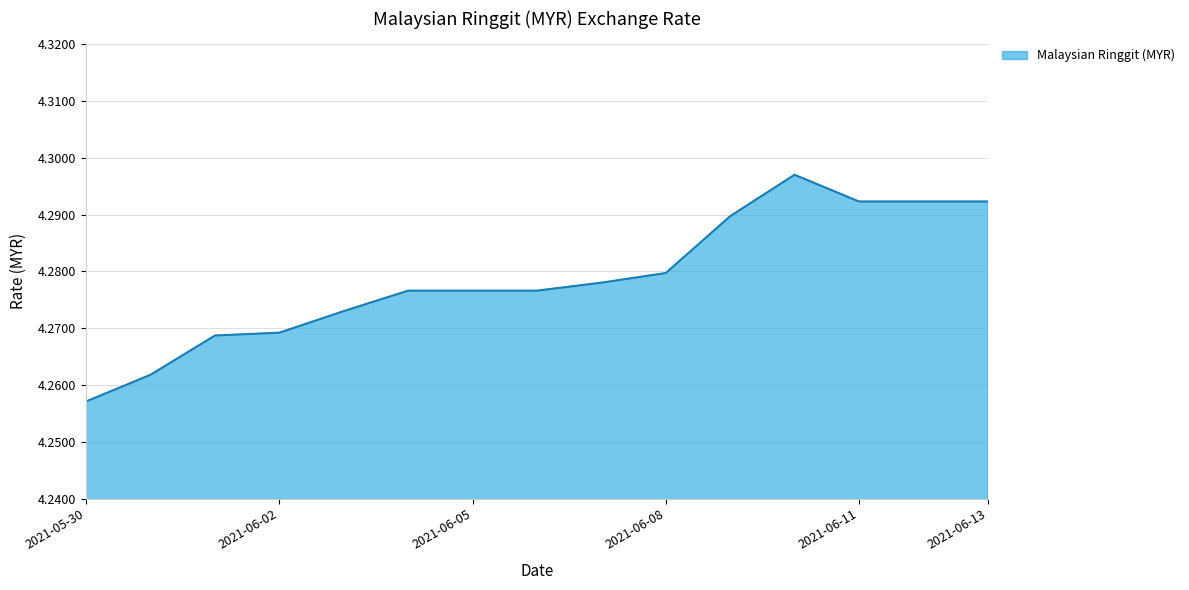

How many lines are shown in the chart?

1